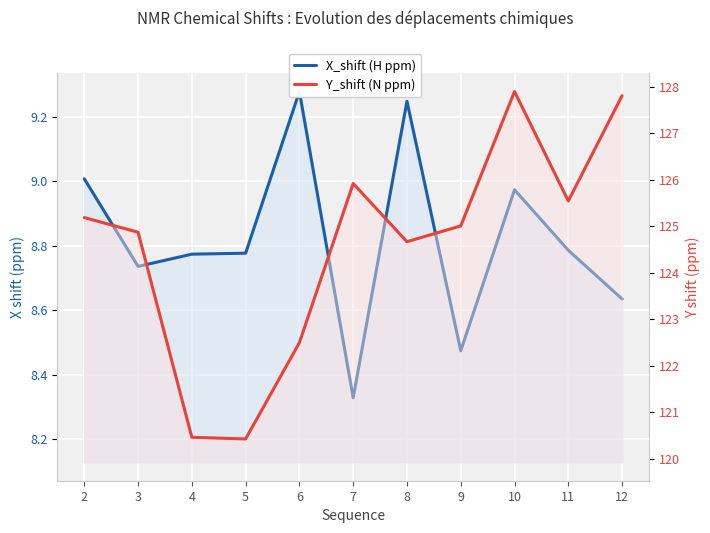

Reading left to right, what are all the values shown in this chart?

X_shift (H ppm): 9.0	8.7	8.8	8.8	9.3	8.3	9.2	8.5	9.0	8.8	8.6
Y_shift (N ppm): 125.2	124.9	120.5	120.4	122.5	125.9	124.7	125.0	127.9	125.5	127.8